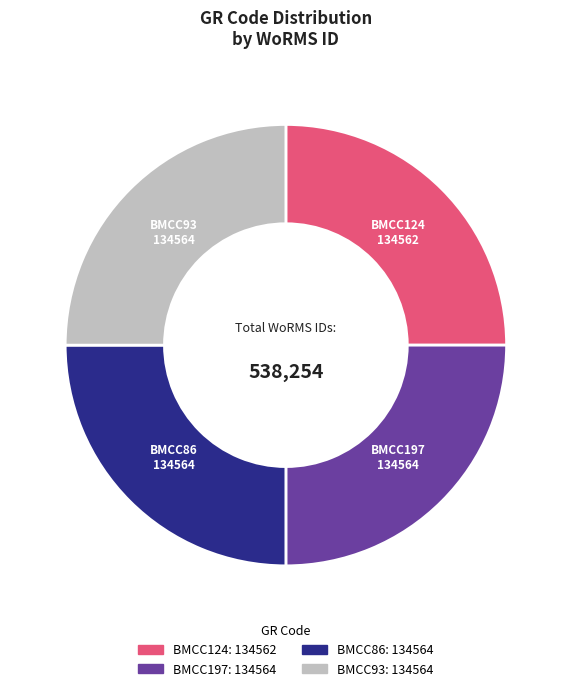

How many slices are in this pie chart?

4